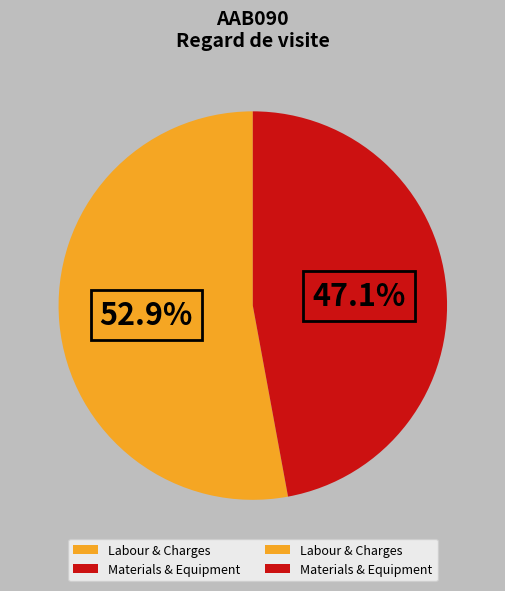

Does any single category account for the majority?

Yes